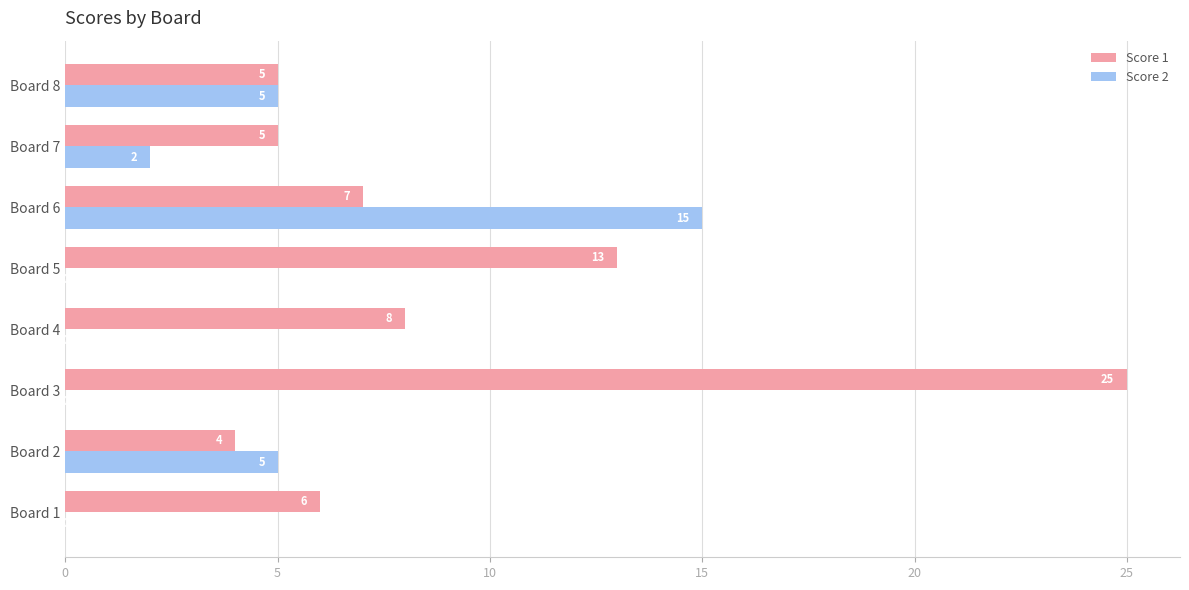

At which label does Score 2 reach its peak?

Board 6